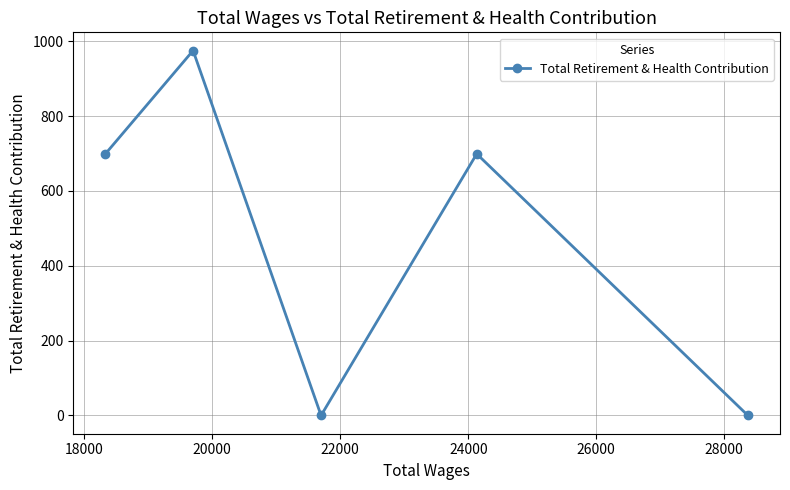

What is the difference between the maximum and minimum values?

975